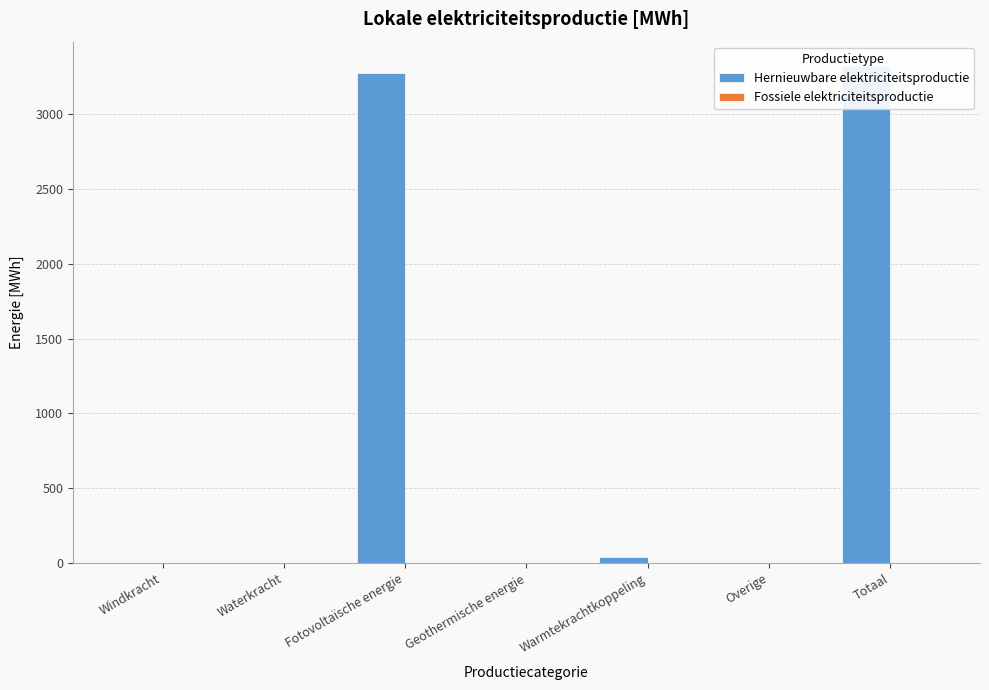

What is the label of the 4th bar from the left?

Geothermische energie